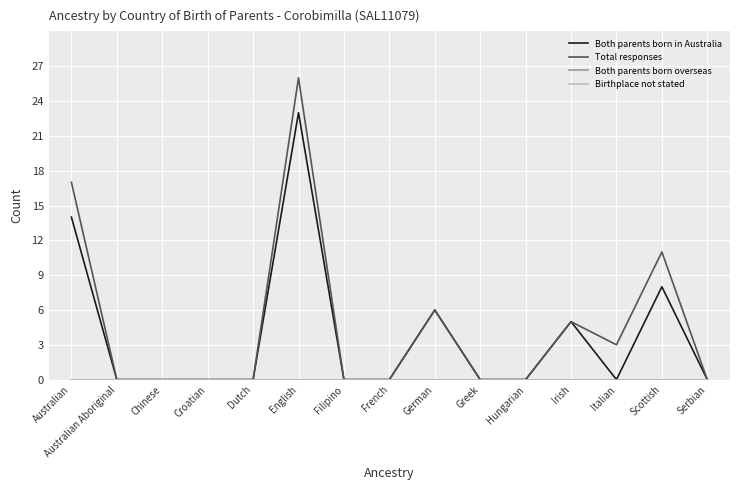

Which series has the largest total across all categories?

Total responses